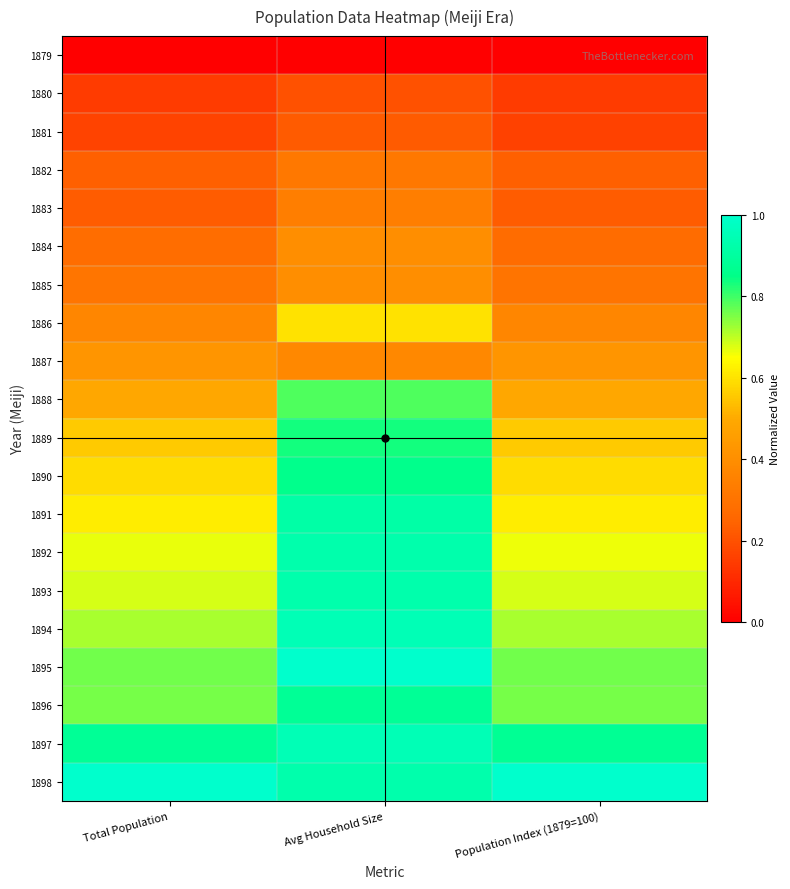

At which category is the sum across all series the highest?

Avg Household Size